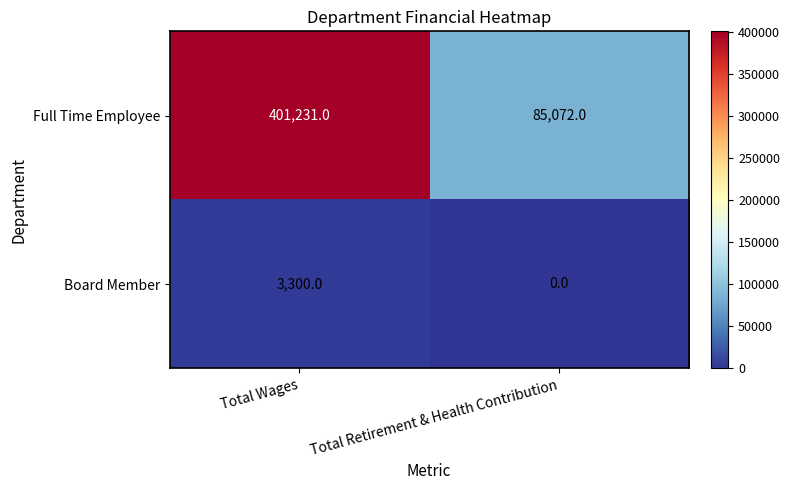

Reading left to right, transcribe all the data shown in this chart.

Full Time Employee: 401231	85072
Board Member: 3300	0